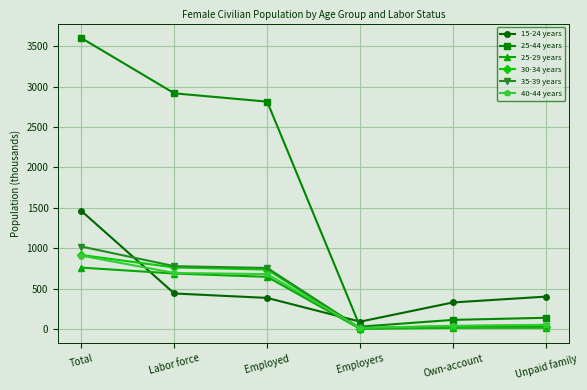

What is the maximum value for 40-44 years?

907